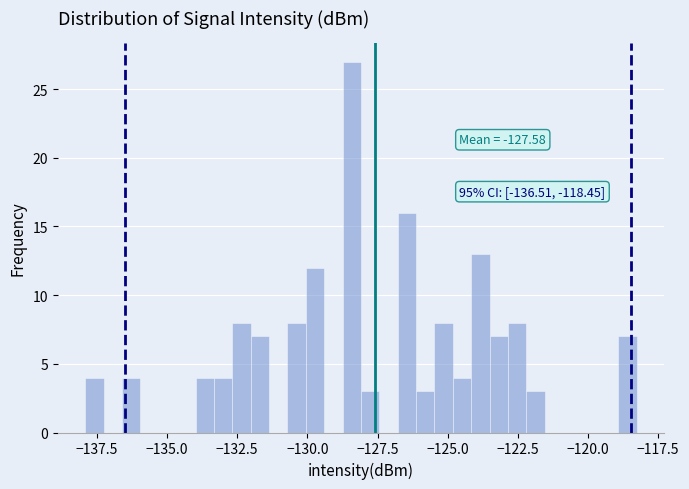

Read against the x-axis, roughly where is the centre of the tallest bar?

-128.5